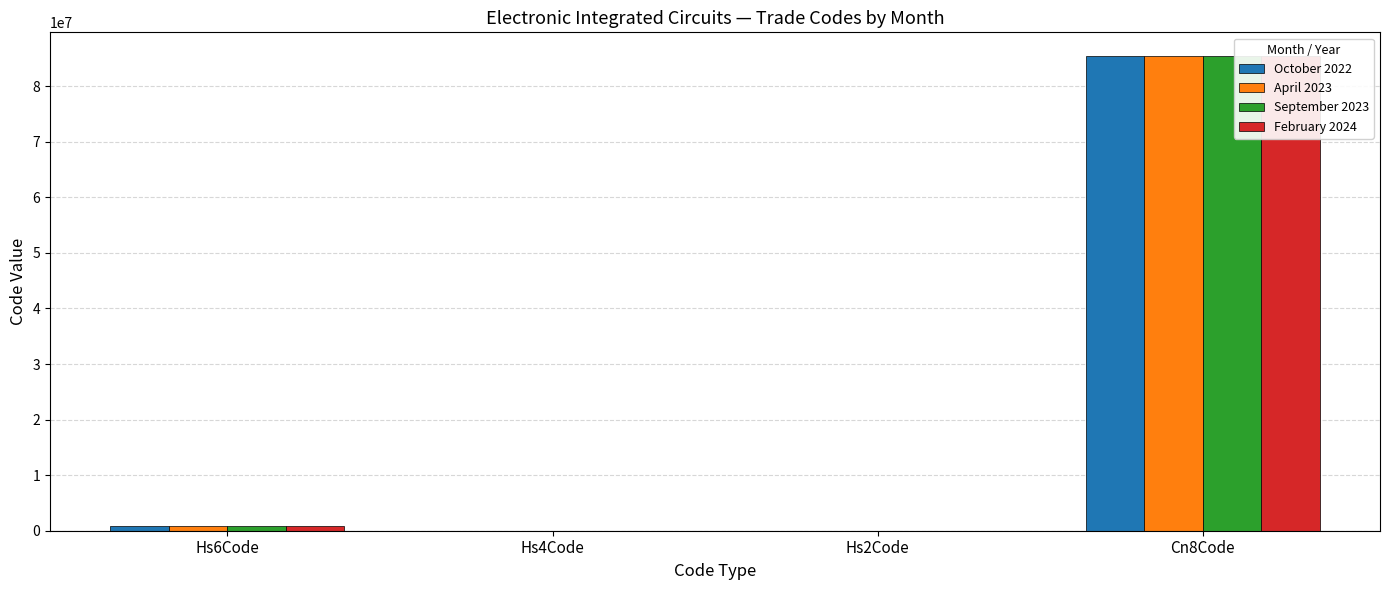

Which has a higher value, Hs6Code or Cn8Code?

Cn8Code